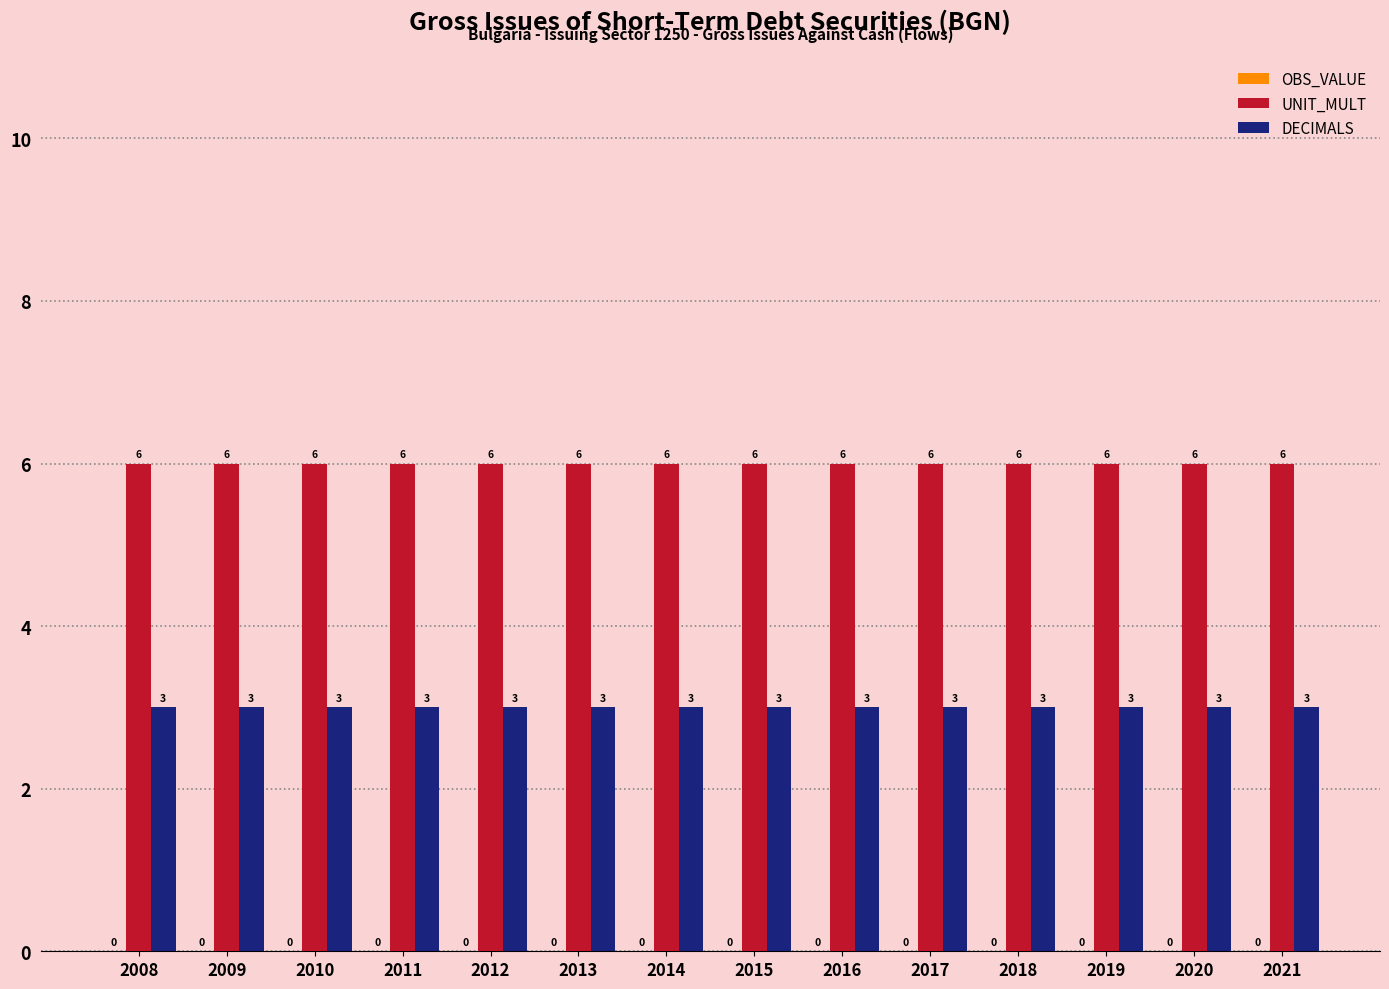

The DECIMALS series shows 3 at 2010. True or false?

True